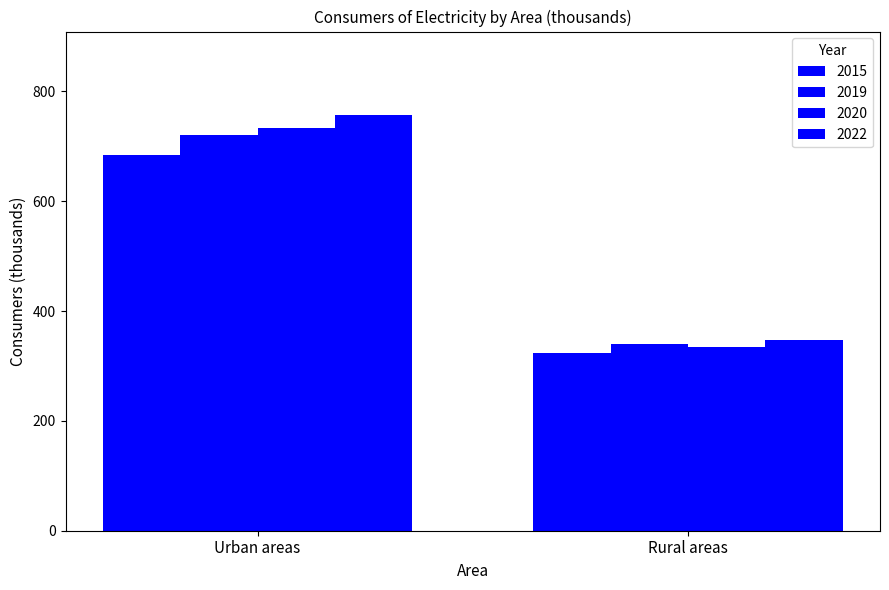

Where is 2020 nearest to the value 533?

Rural areas